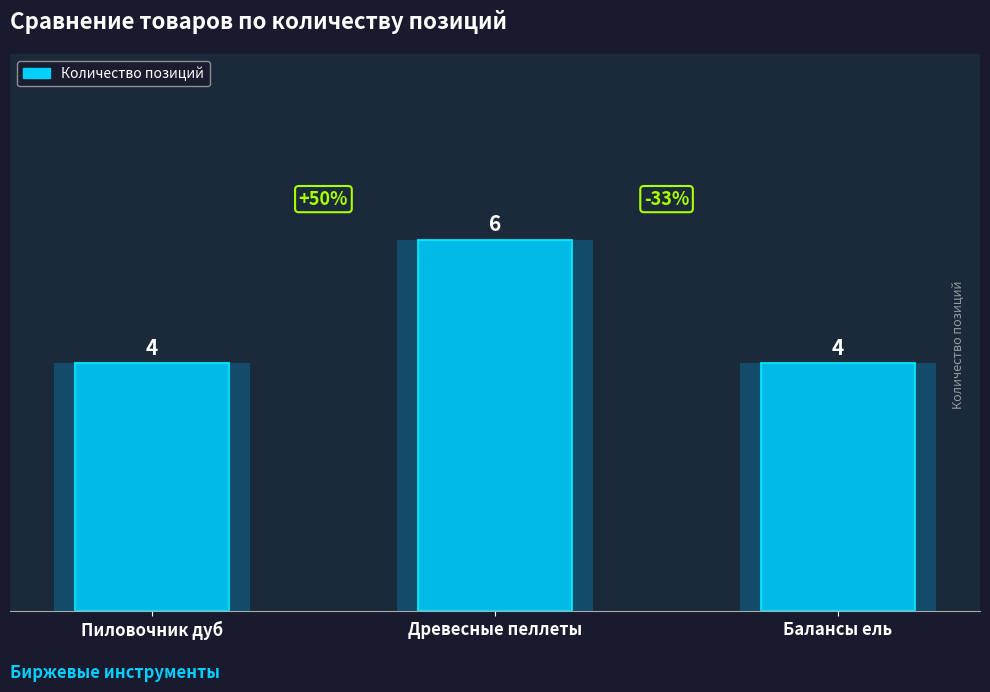

What is the value of the 2nd bar from the left?

6